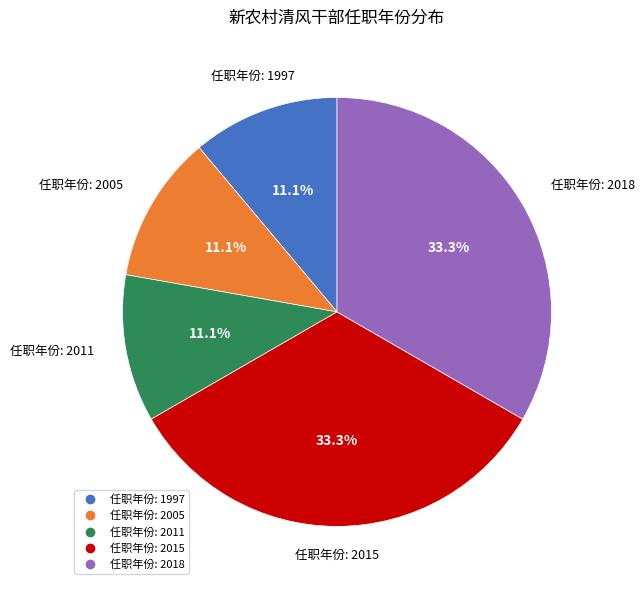

Is there a majority slice in this chart?

No